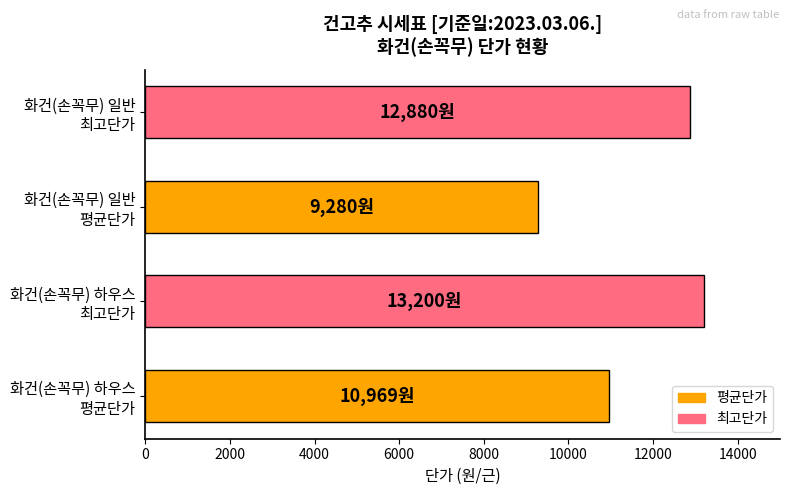

Count the number of categories in the chart.

4